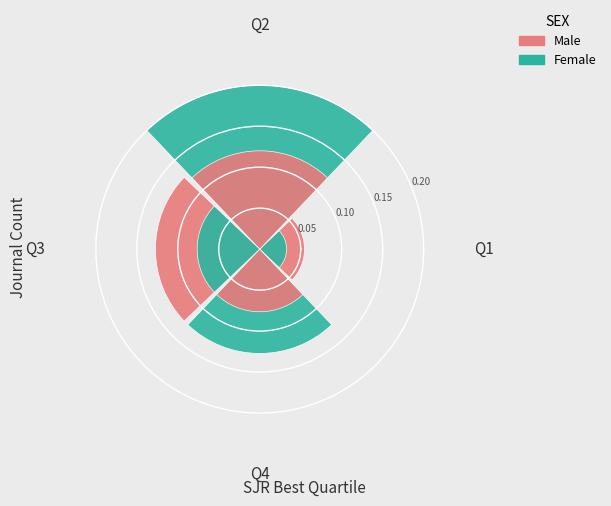

What percentage is the Q4 slice, to the nearest percent?

25%